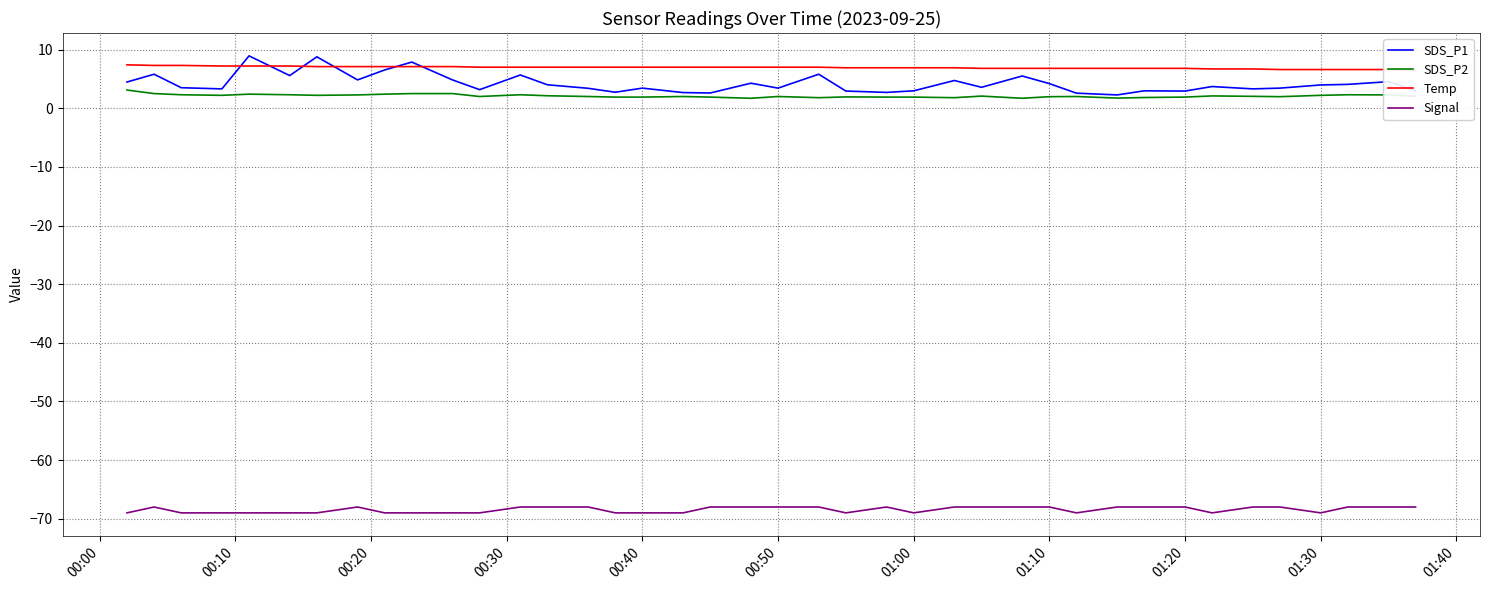

True or false: SDS_P1 and Signal cross at least once.

False